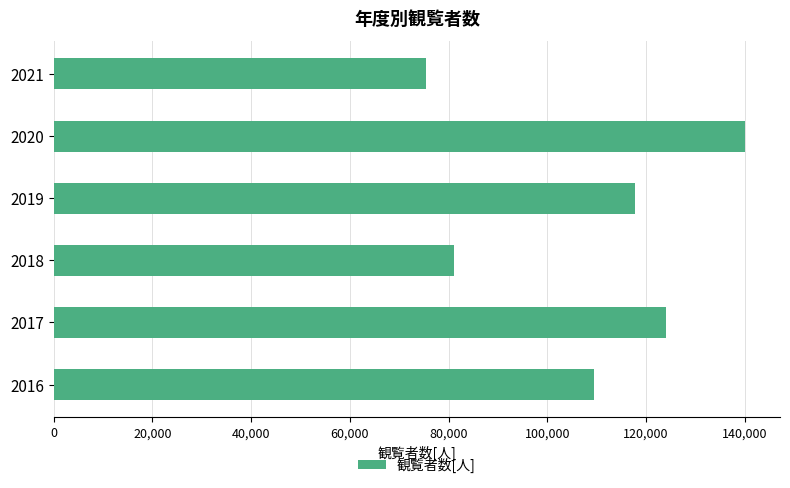

What is the sum of all values?

647832